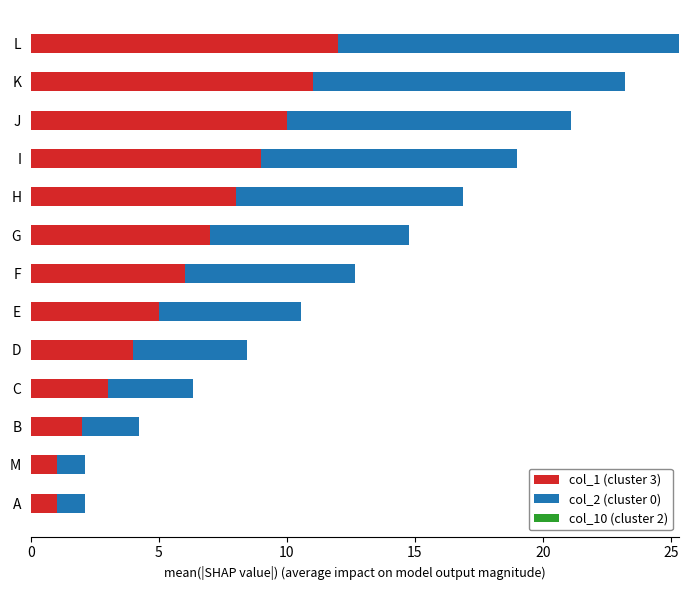

What is the sum of the col_1 (cluster 3) values at E and J?

15.0